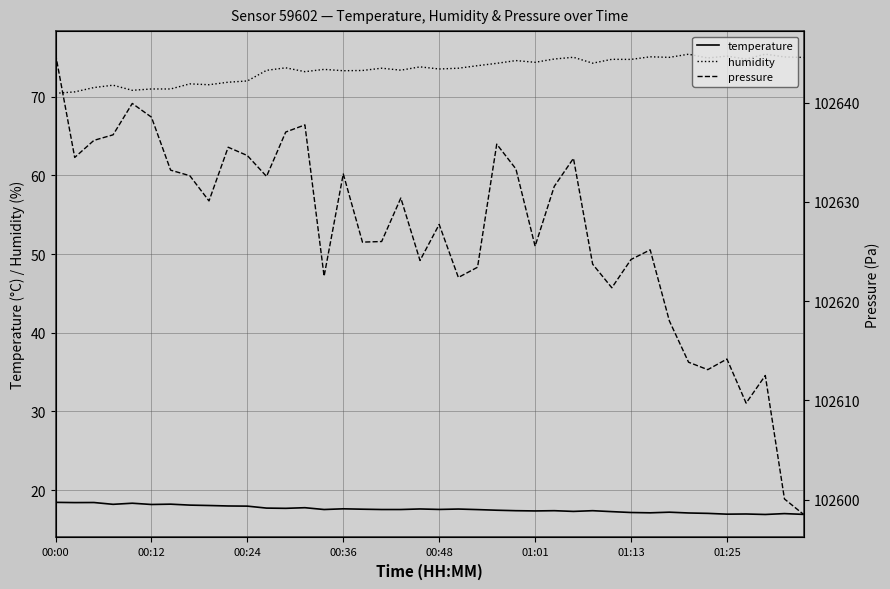

How many categories are shown in the chart?

40